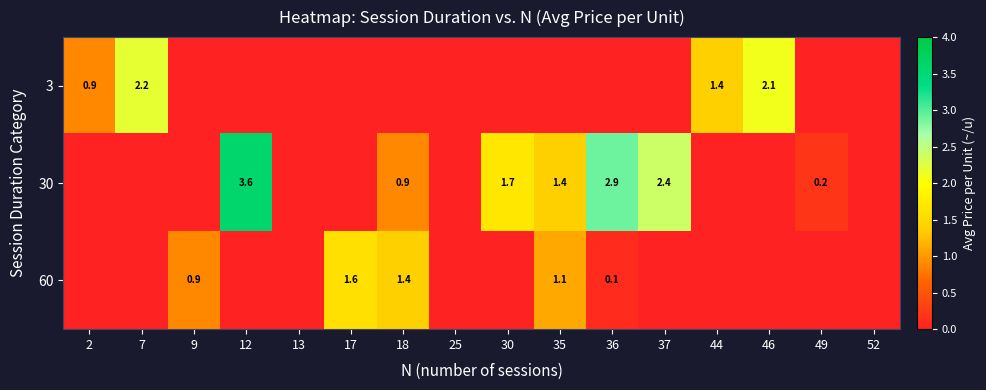

How many series are shown in this chart?

3